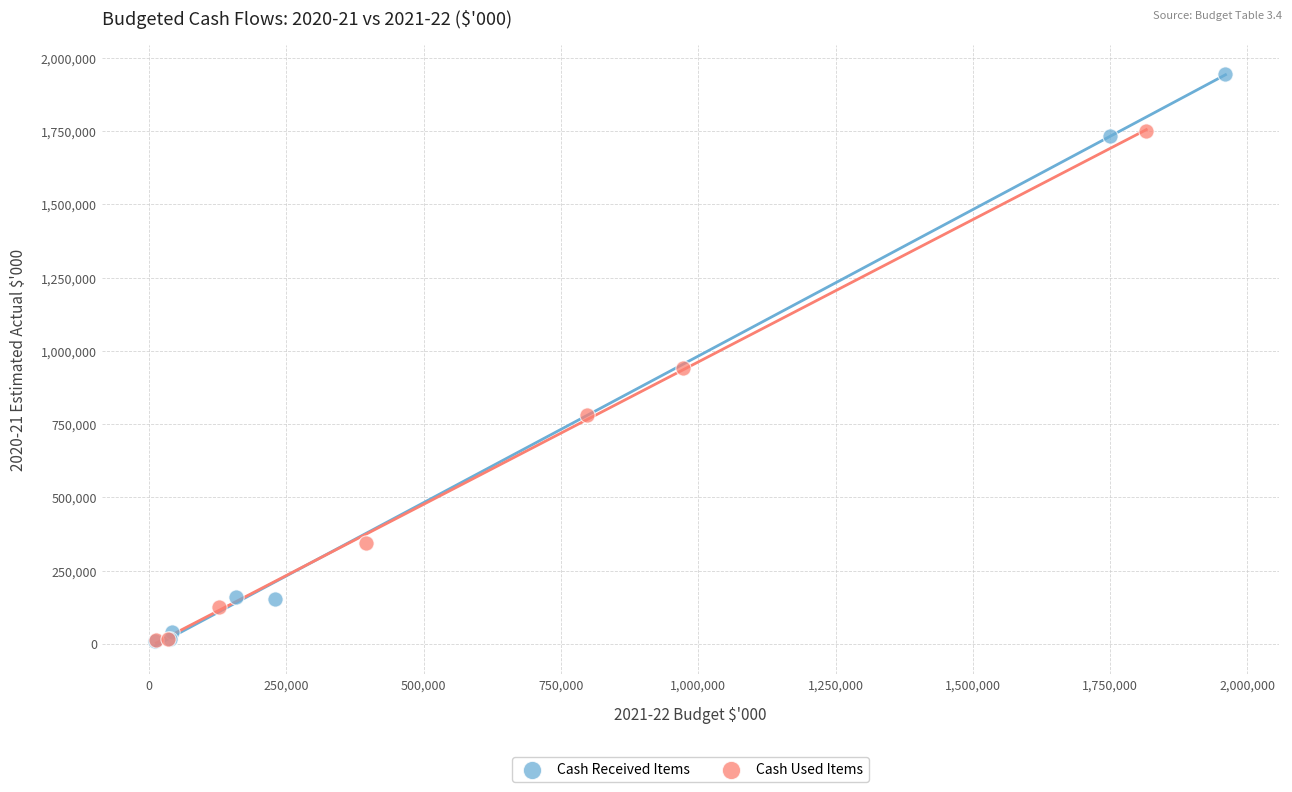

Which series reaches the maximum Y coordinate?

Cash Received Items